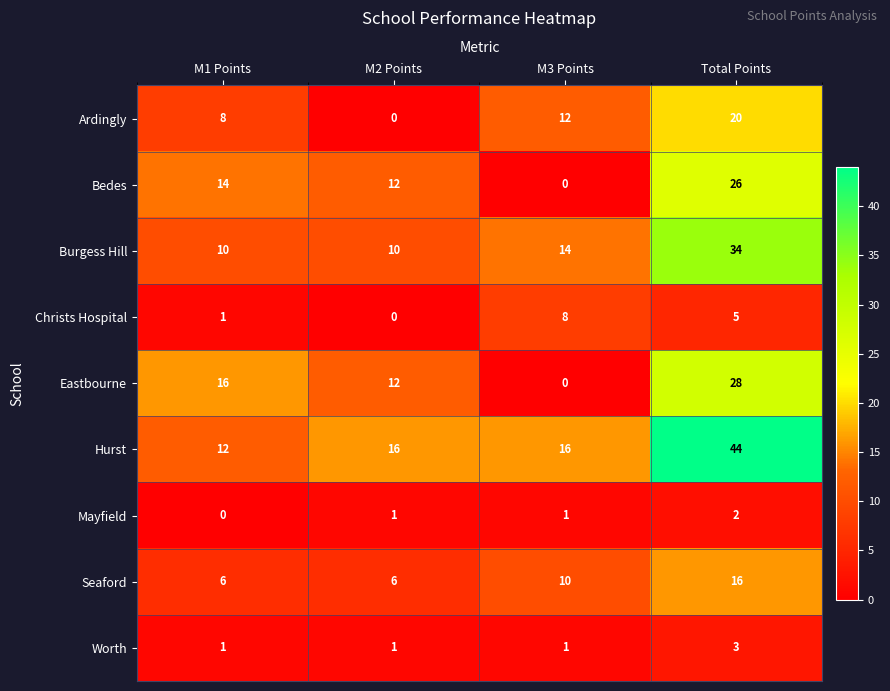

How many series are shown in this chart?

9